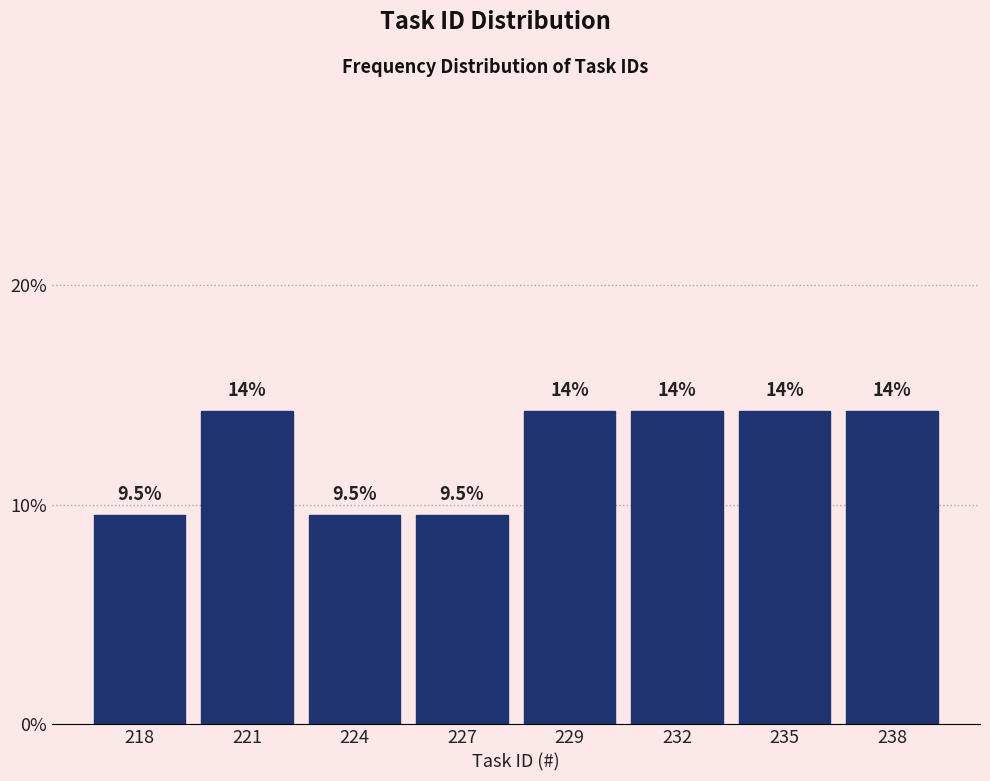

How many bars are there in total?

8